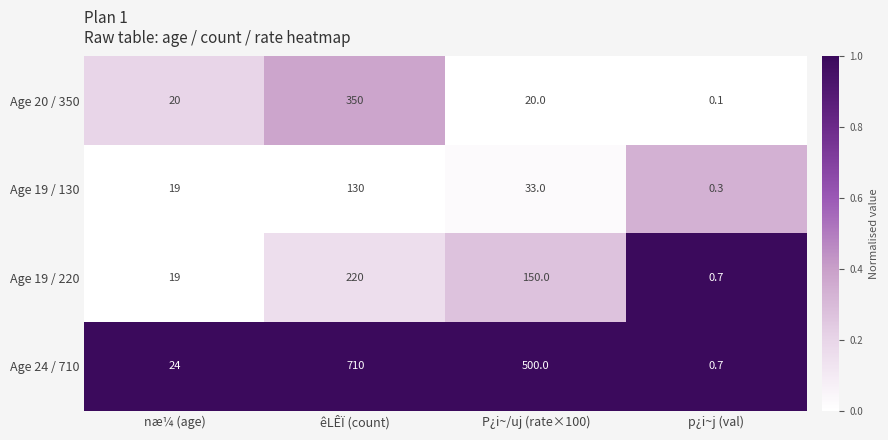

What is the sum of the Age 19 / 220 values at næ¼ (age) and P¿i~/uj (rate×100)?

169.0